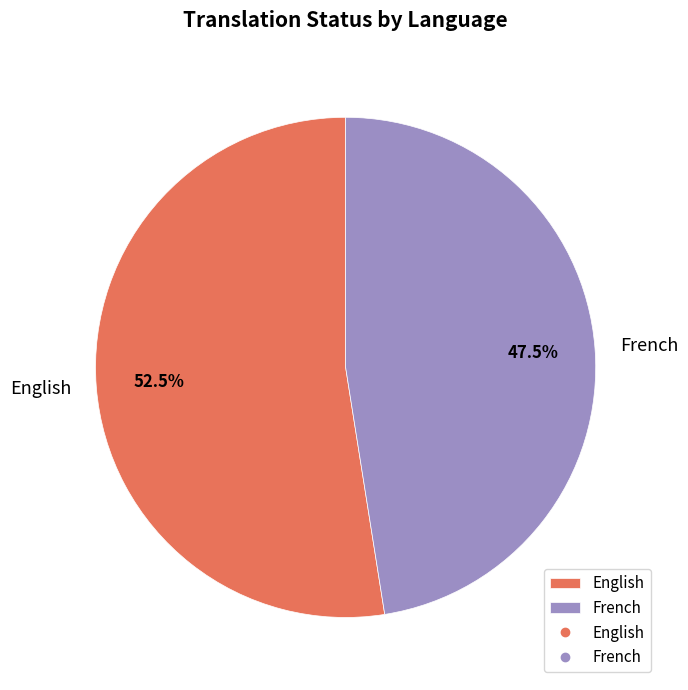

How many slices are in this pie chart?

2